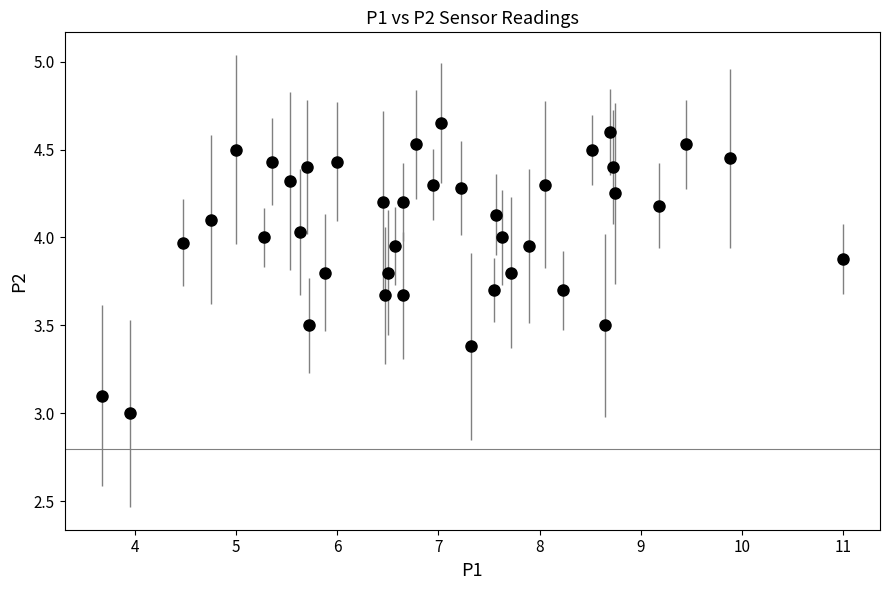

What is the range of X values (max minus min)?

7.3